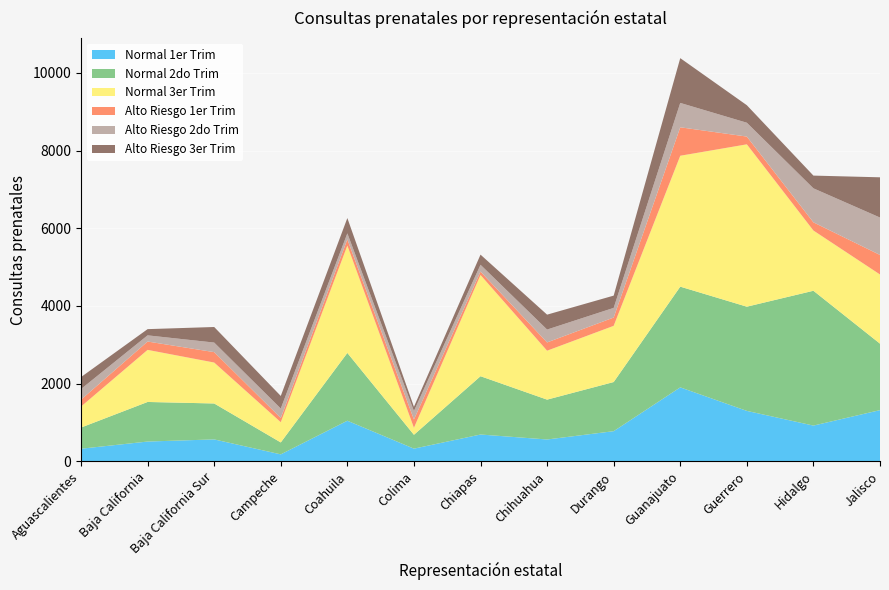

Reading right to left, transcribe all the data shown in this chart.

Normal 1er Trim: Jalisco=1319	Hidalgo=921	Guerrero=1299	Guanajuato=1905	Durango=777	Chihuahua=563	Chiapas=691	Colima=327	Coahuila=1046	Campeche=180	Baja California Sur=565	Baja California=510	Aguascalientes=325
Normal 2do Trim: Jalisco=1711	Hidalgo=3471	Guerrero=2683	Guanajuato=2593	Durango=1265	Chihuahua=1026	Chiapas=1501	Colima=357	Coahuila=1746	Campeche=307	Baja California Sur=925	Baja California=1019	Aguascalientes=545
Normal 3er Trim: Jalisco=1781	Hidalgo=1551	Guerrero=4180	Guanajuato=3370	Durango=1447	Chihuahua=1260	Chiapas=2606	Colima=180	Coahuila=2763	Campeche=521	Baja California Sur=1054	Baja California=1341	Aguascalientes=541
Alto Riesgo 1er Trim: Jalisco=503	Hidalgo=211	Guerrero=200	Guanajuato=733	Durango=214	Chihuahua=213	Chiapas=89	Colima=214	Coahuila=161	Campeche=109	Baja California Sur=268	Baja California=215	Aguascalientes=177
Alto Riesgo 2do Trim: Jalisco=963	Hidalgo=875	Guerrero=356	Guanajuato=627	Durango=248	Chihuahua=331	Chiapas=174	Colima=218	Coahuila=154	Campeche=243	Baja California Sur=246	Baja California=159	Aguascalientes=274
Alto Riesgo 3er Trim: Jalisco=1036	Hidalgo=328	Guerrero=451	Guanajuato=1153	Durango=316	Chihuahua=384	Chiapas=261	Colima=108	Coahuila=394	Campeche=324	Baja California Sur=401	Baja California=160	Aguascalientes=308